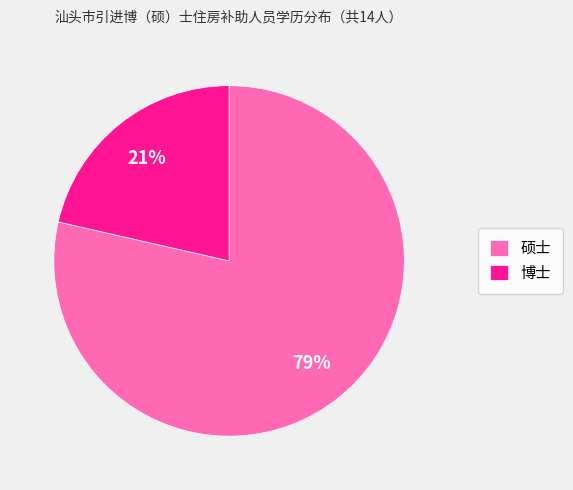

Which has a higher value, 硕士 or 博士?

硕士